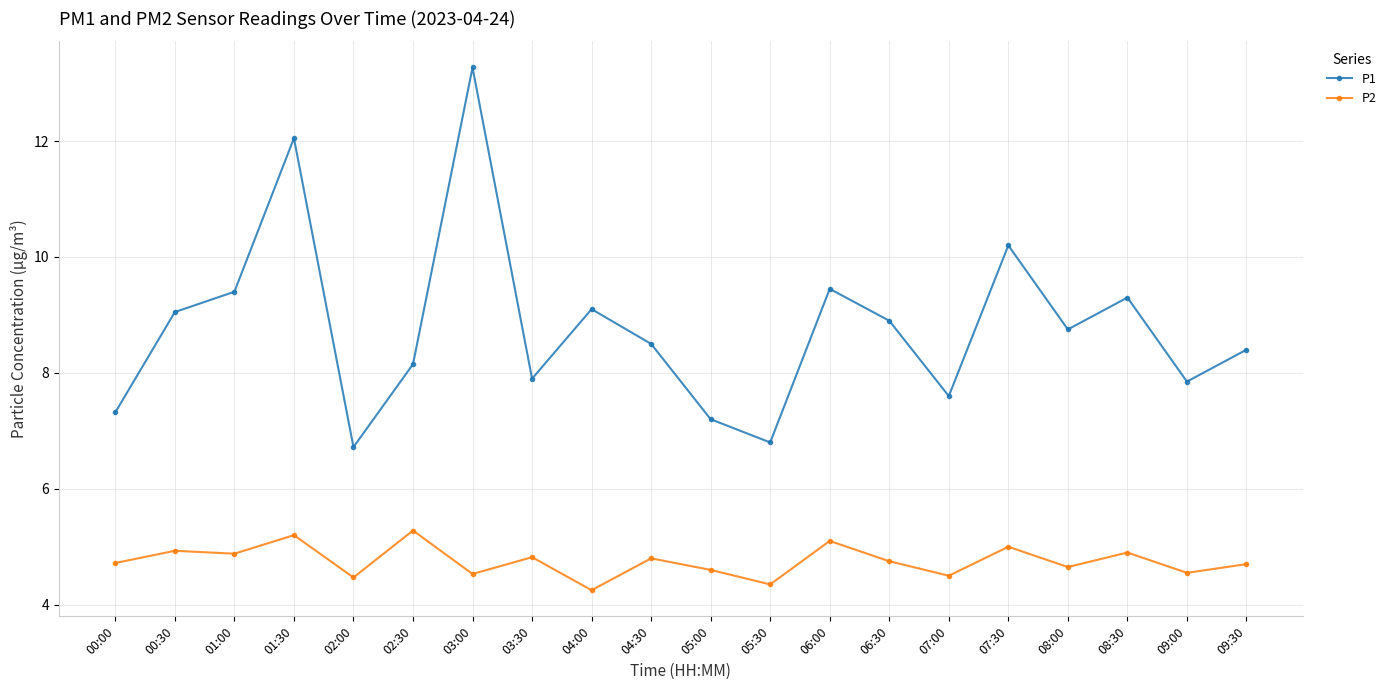

Which series has the largest range (max minus min)?

P1